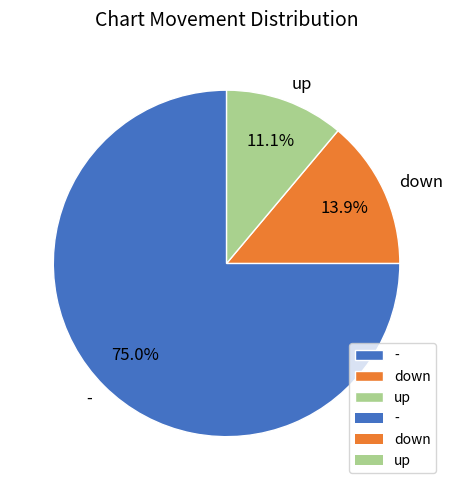

Does any single category account for the majority?

Yes